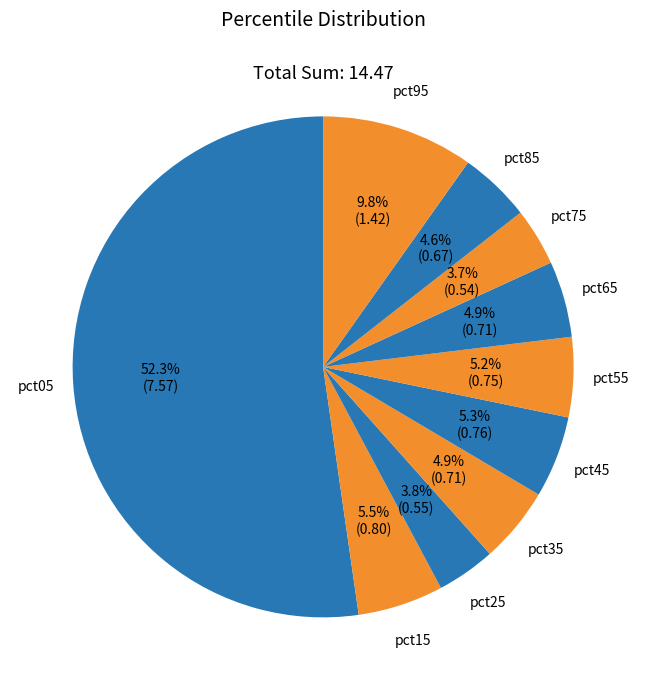

Which slice is the largest?

pct05